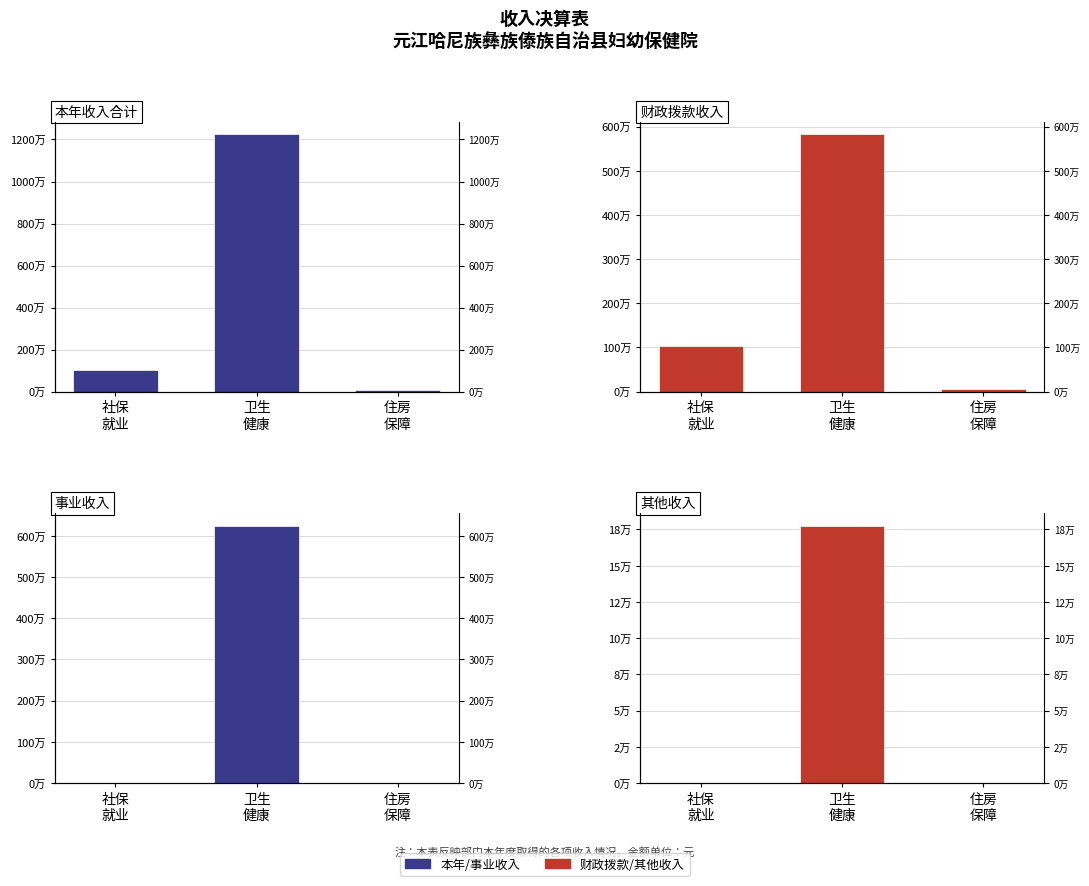

What is the label of the 1st bar from the right?

住房
保障